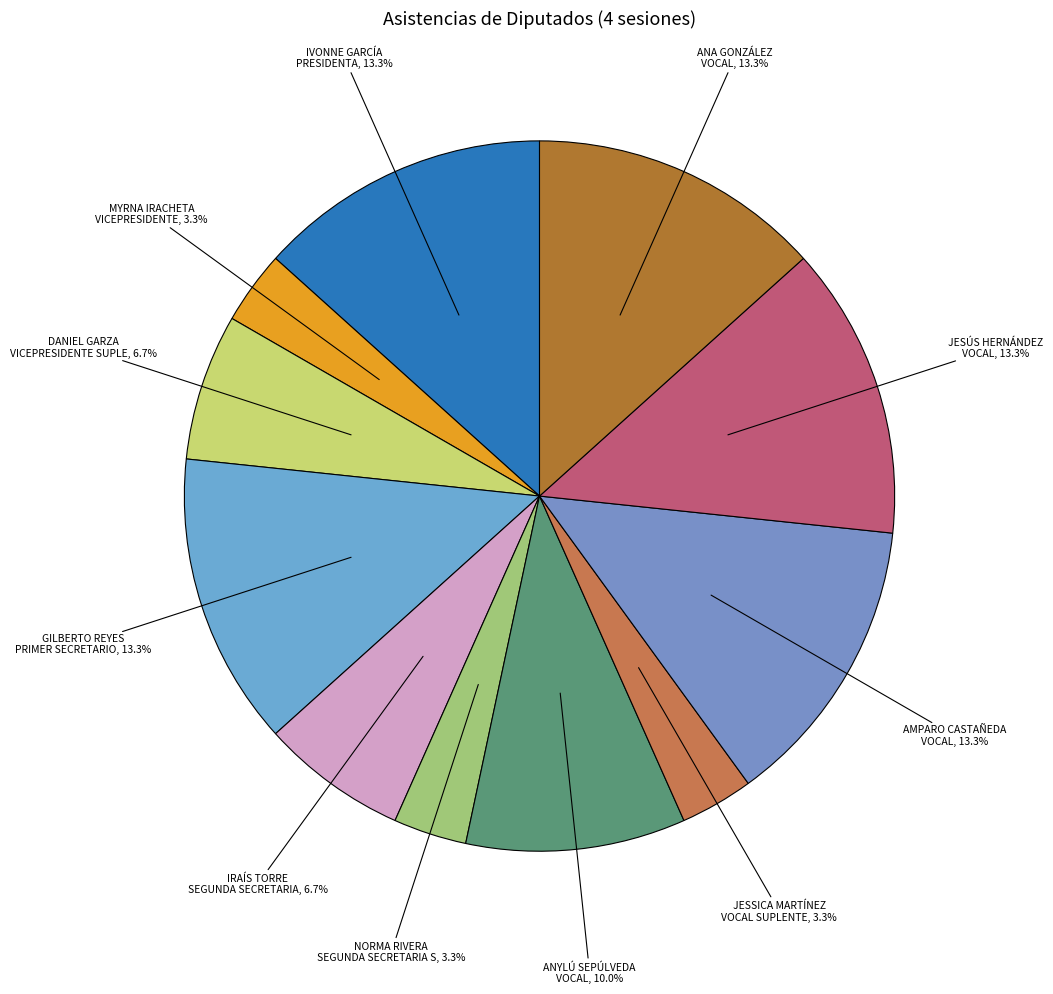

How many slices are in this pie chart?

11